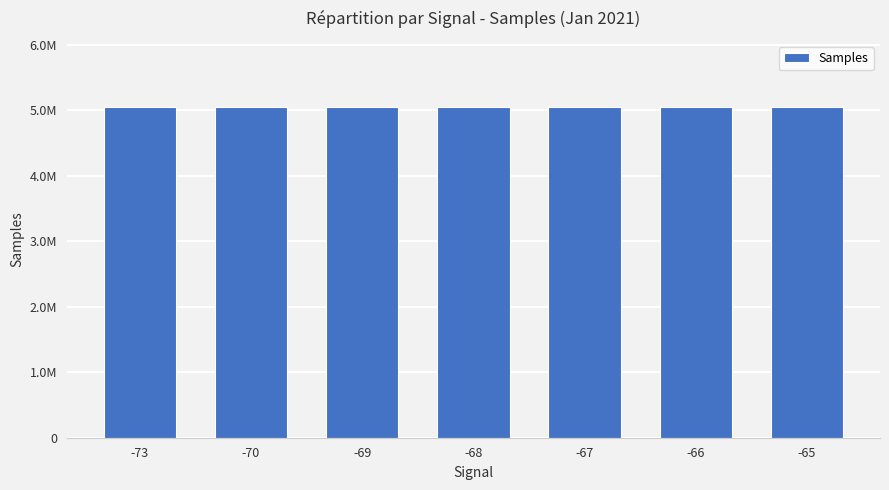

Does the chart contain any negative values?

No